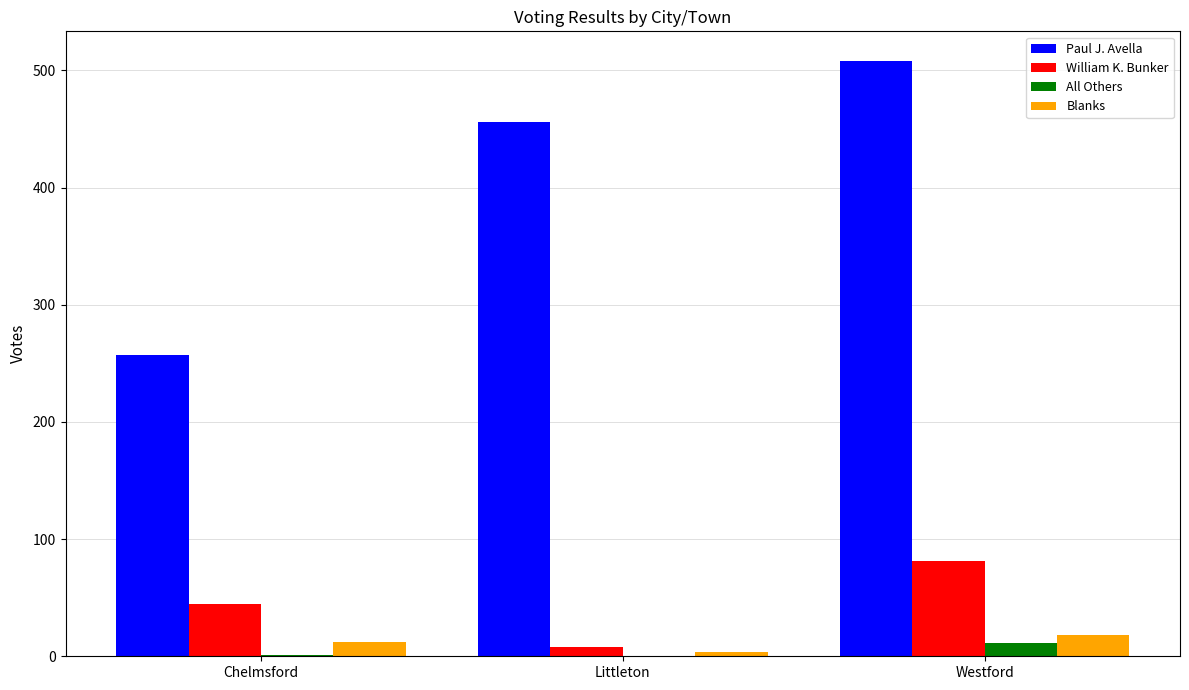

At which category is the sum across all series the highest?

Westford